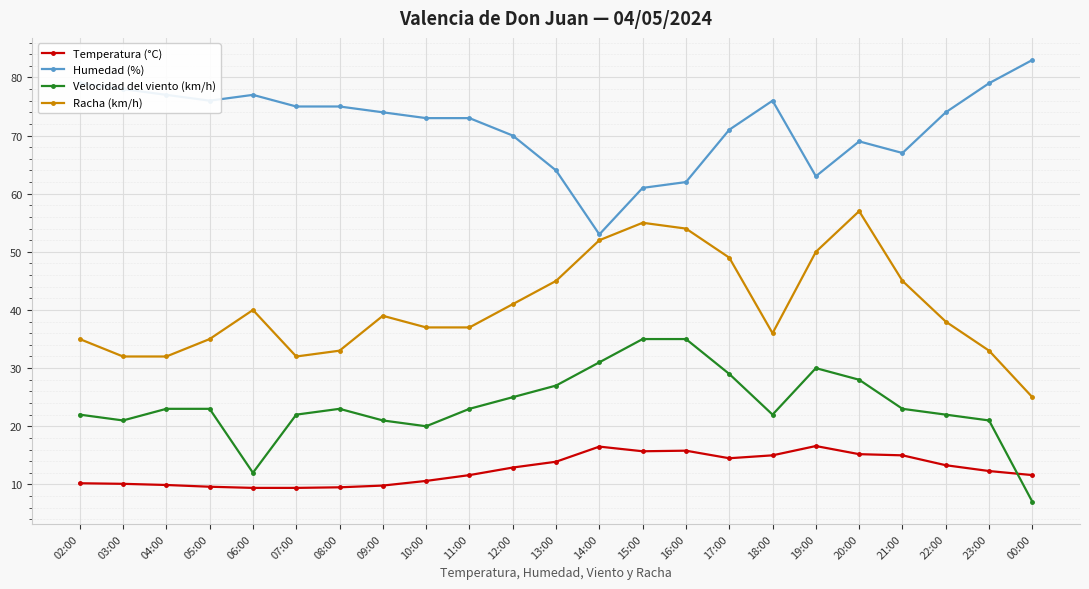

Does the chart have visible grid lines?

Yes